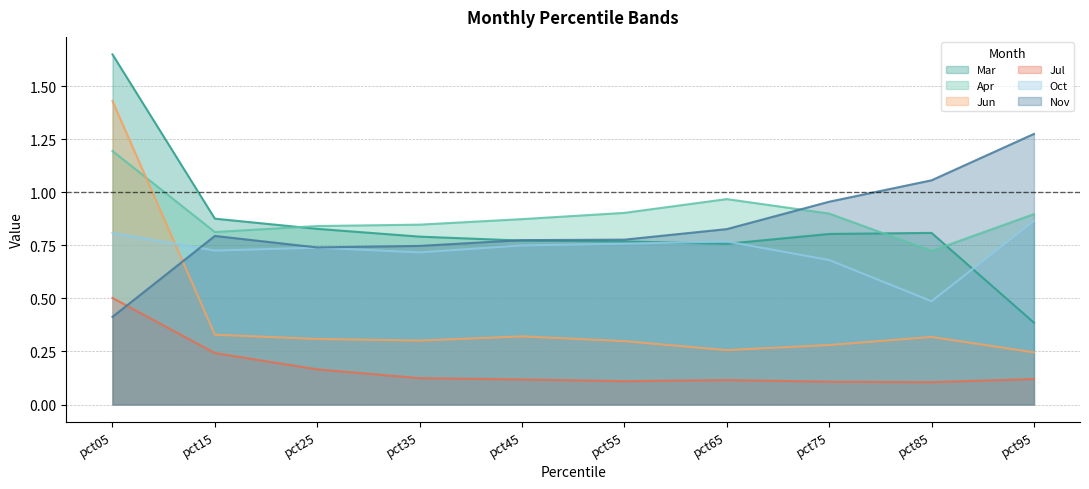

What is the value of the Oct point at the 6th from the left?

0.8